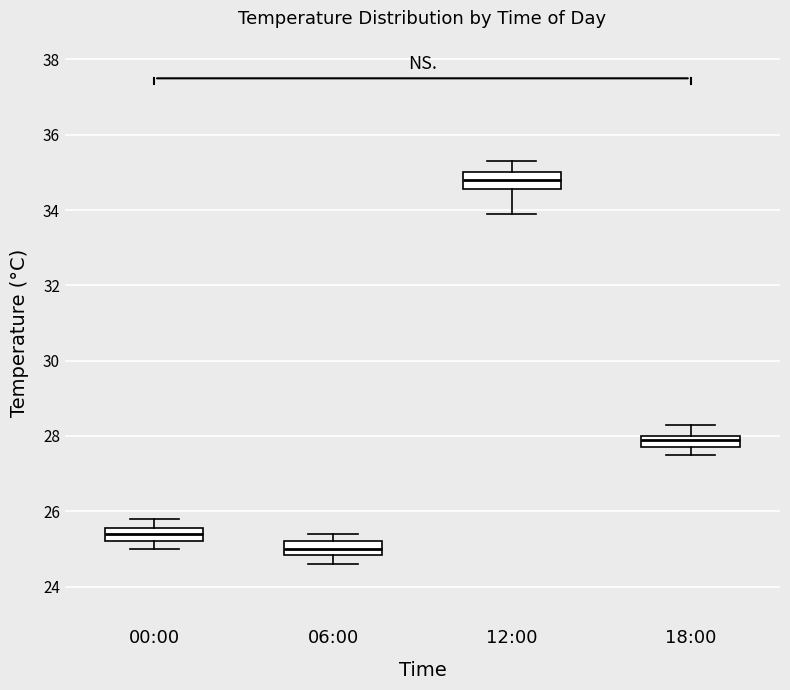

Reading left to right, transcribe this box plot: for each box, give where its median line is, the range the box spans, and where its two whiskers end, as read against the y-axis. The values are not printed on the chart, so give them approximately, as read against the axis.

00:00: median 25.4, box 25.2 to 25.6, whiskers 25.0 to 25.8
06:00: median 25.0, box 24.8 to 25.2, whiskers 24.6 to 25.4
12:00: median 34.8, box 34.6 to 35.0, whiskers 34.0 to 35.4
18:00: median 28.0 (just below the box's upper edge), box 27.8 to 28.0, whiskers 27.6 to 28.4